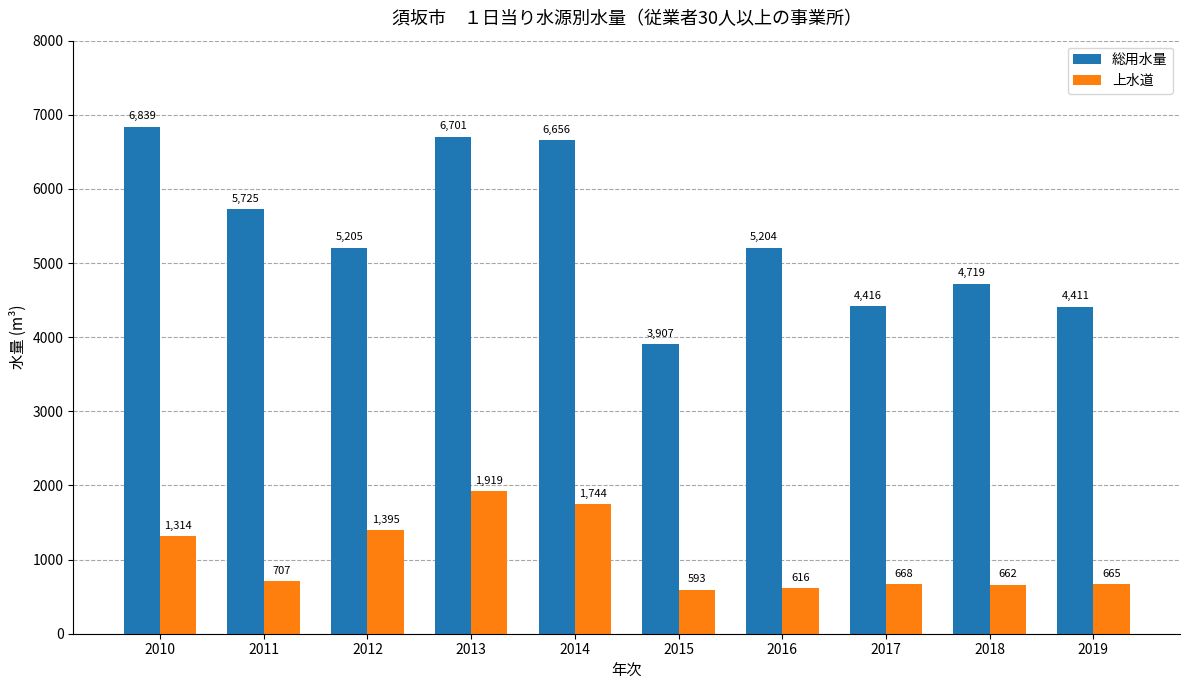

Rank the series by their average value, from highest to lowest.

総用水量, 上水道